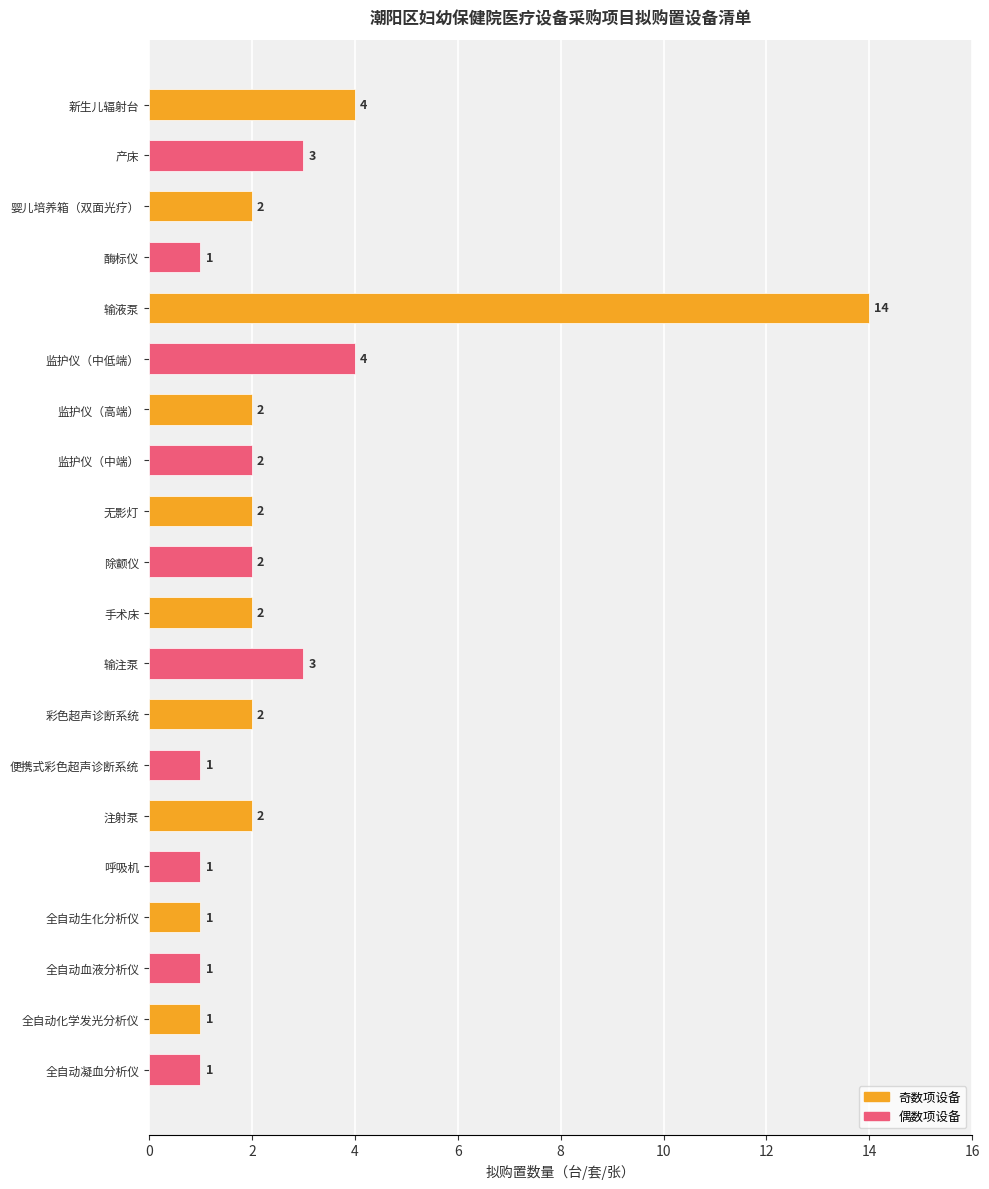

What is the value of the 16th bar from the top?

1